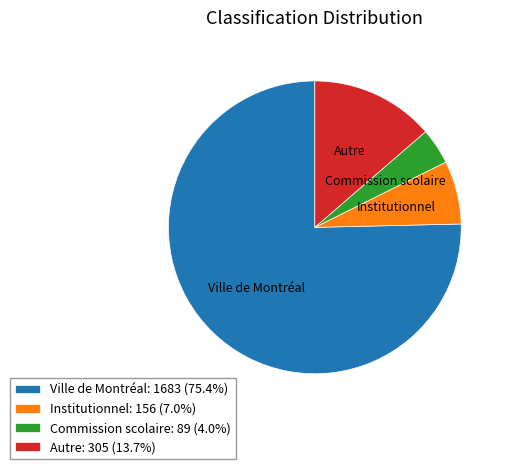

Which category accounts for the majority?

Ville de Montréal